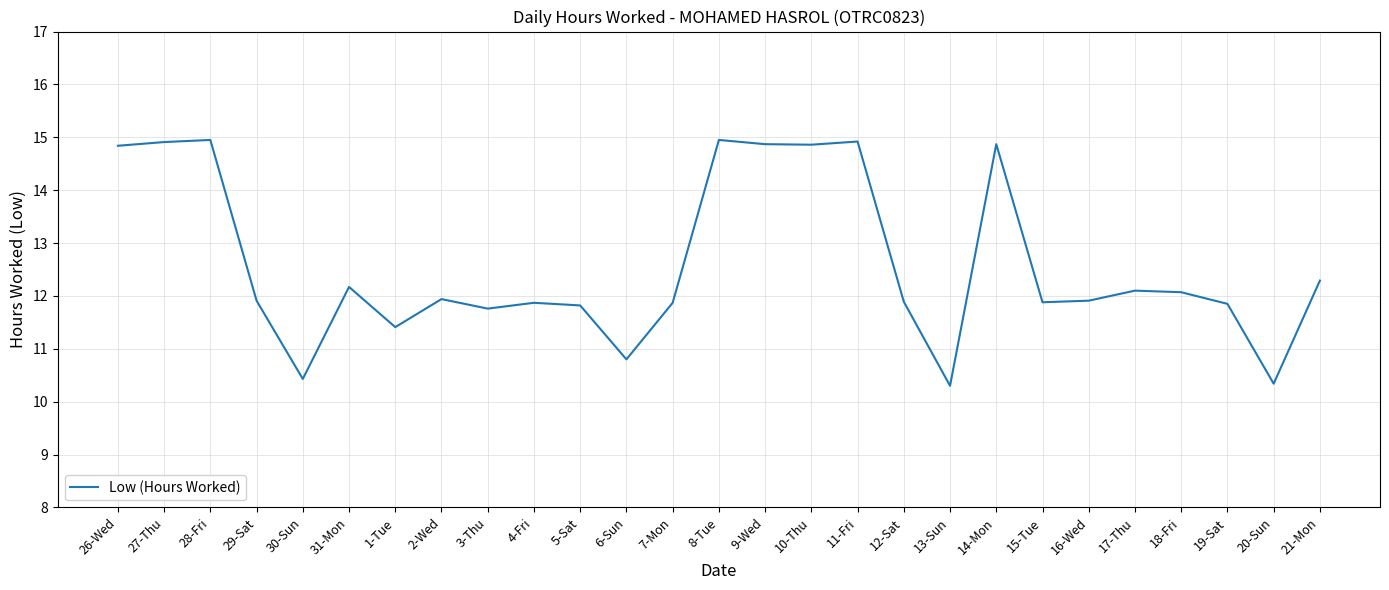

What position from the right is 27-Thu?

26